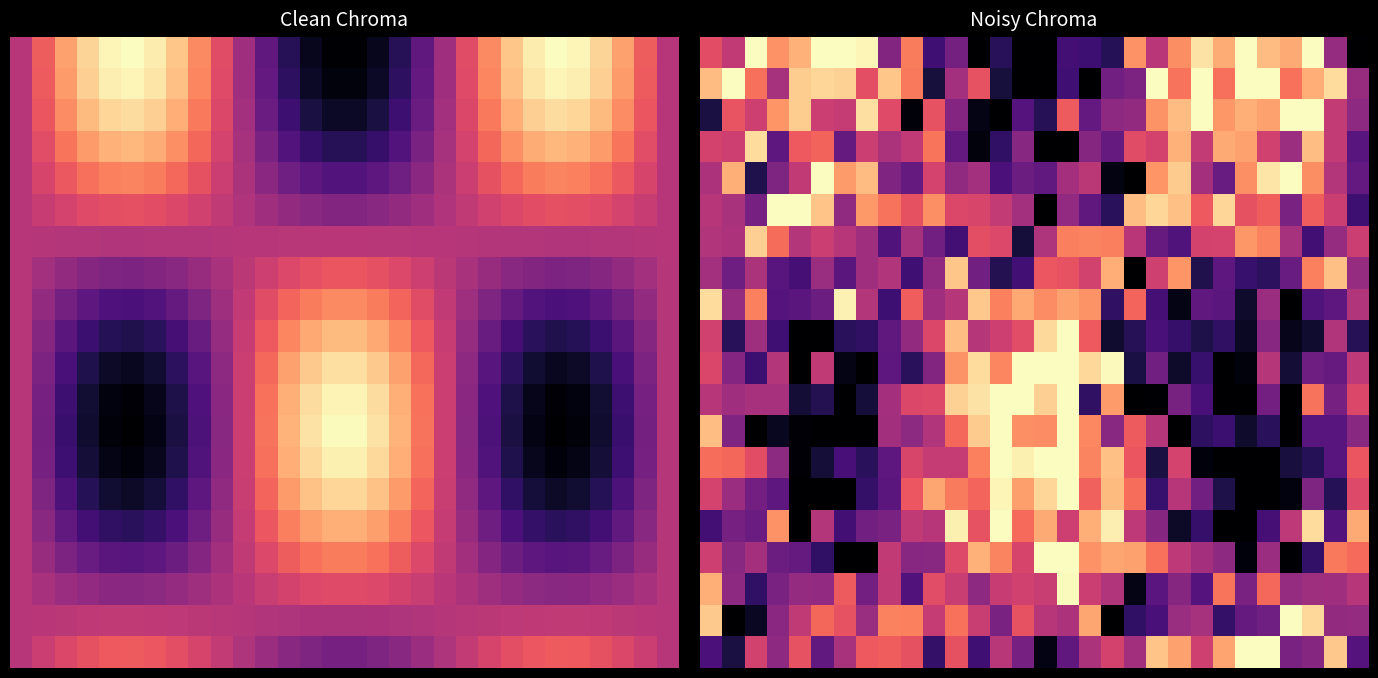

What is the spread (max minus min) of values at 27?

1.8